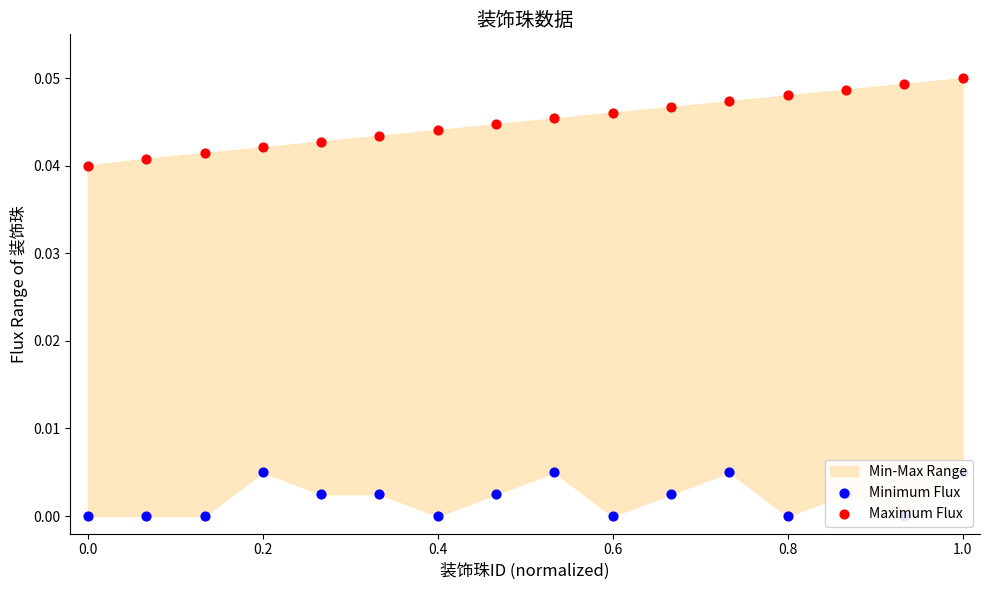

At which category is the sum across all series the highest?

1.0